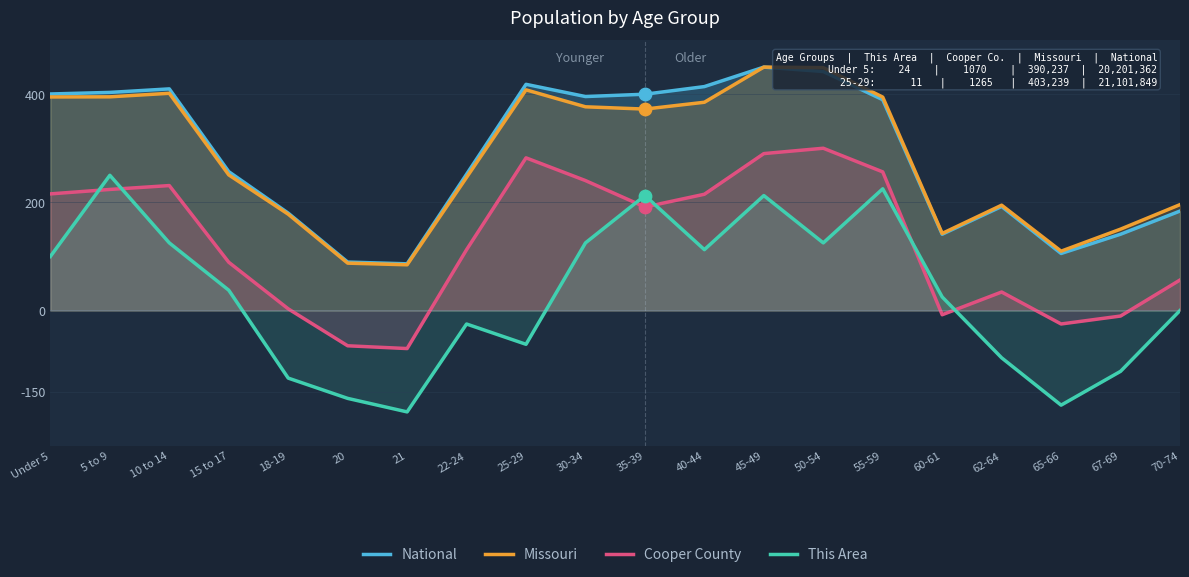

At how many categories does at least one series exceed 106?

18